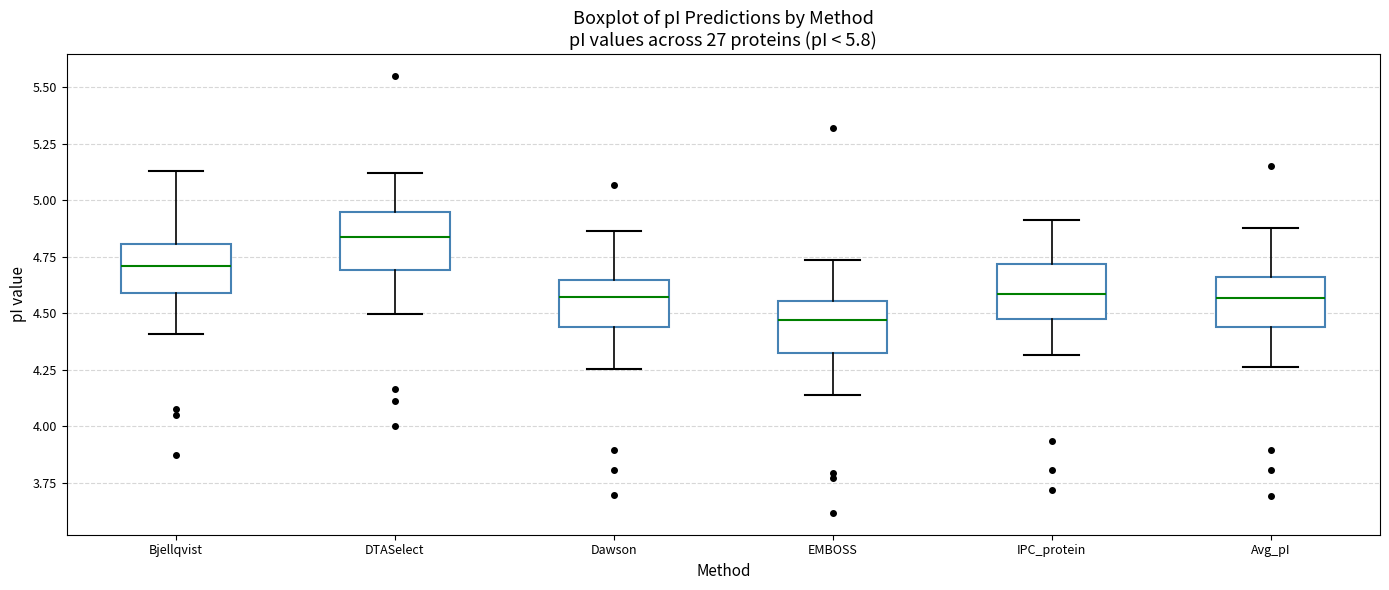

Where does the median line of the box for Avg_pI sit on the y-axis? The values are not printed on the chart, so give them approximately, as read against the axis.

4.55